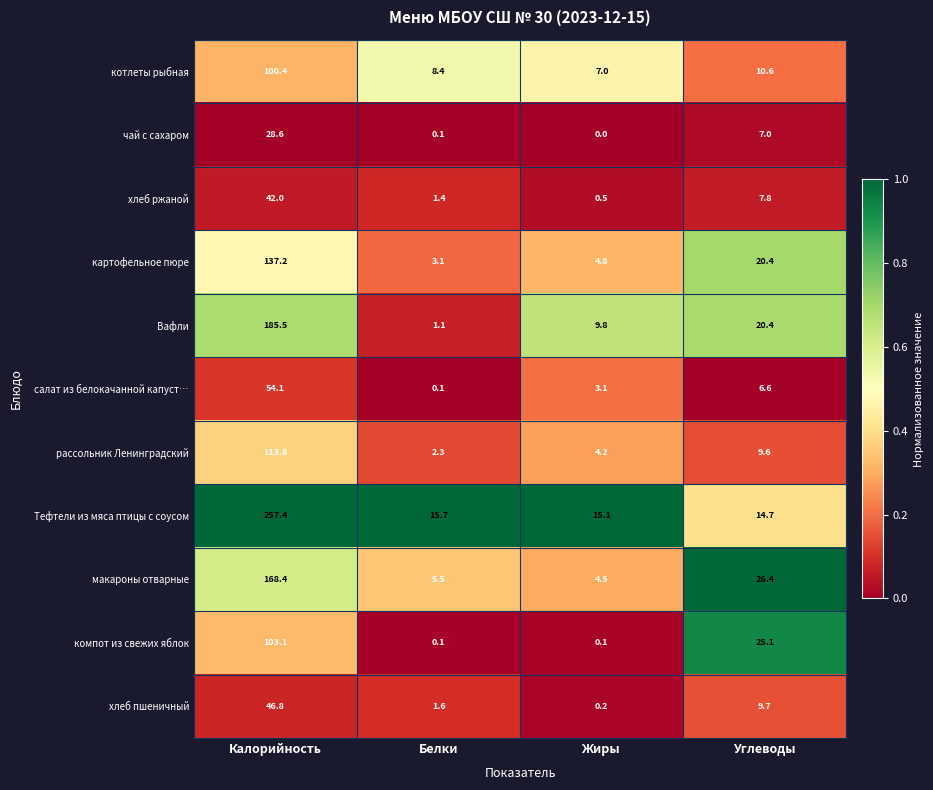

Where is чай с сахаром nearest to the value 14?

Углеводы